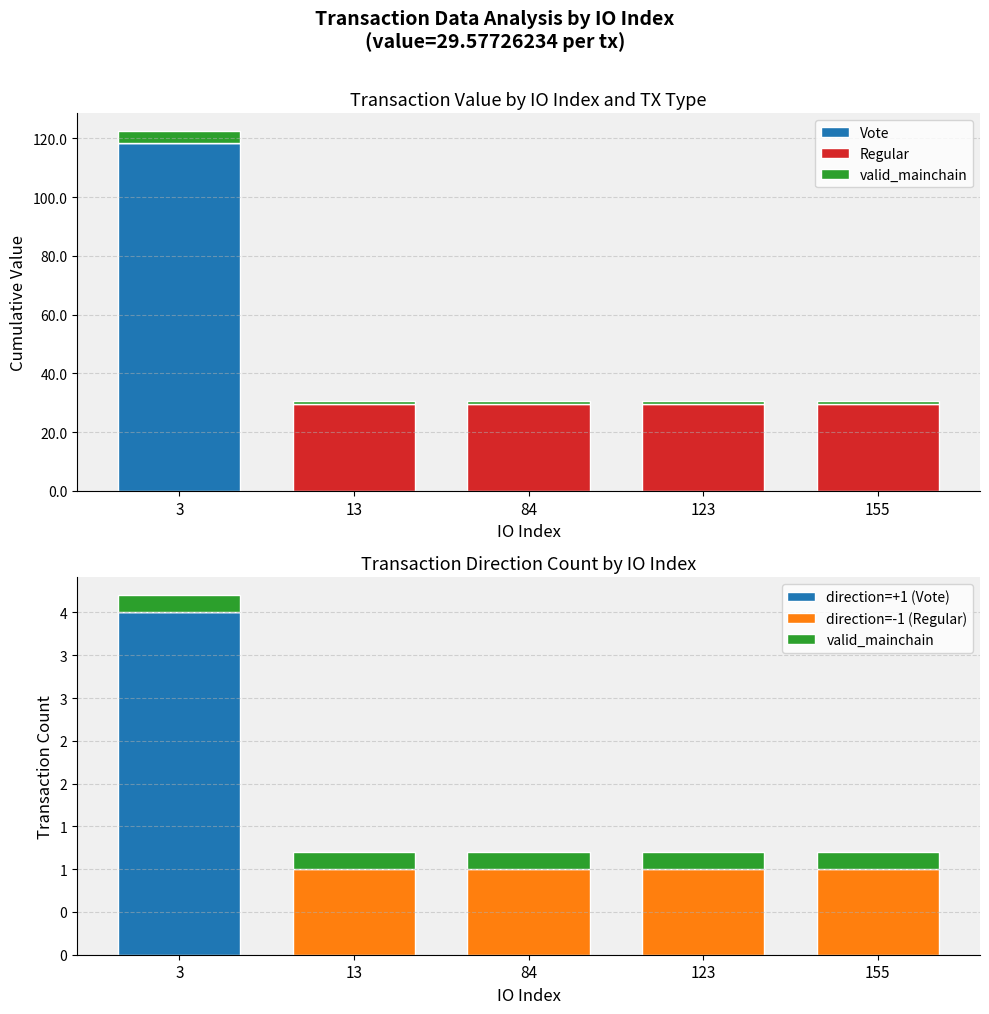

What is the highest value of the Vote series?

118.3